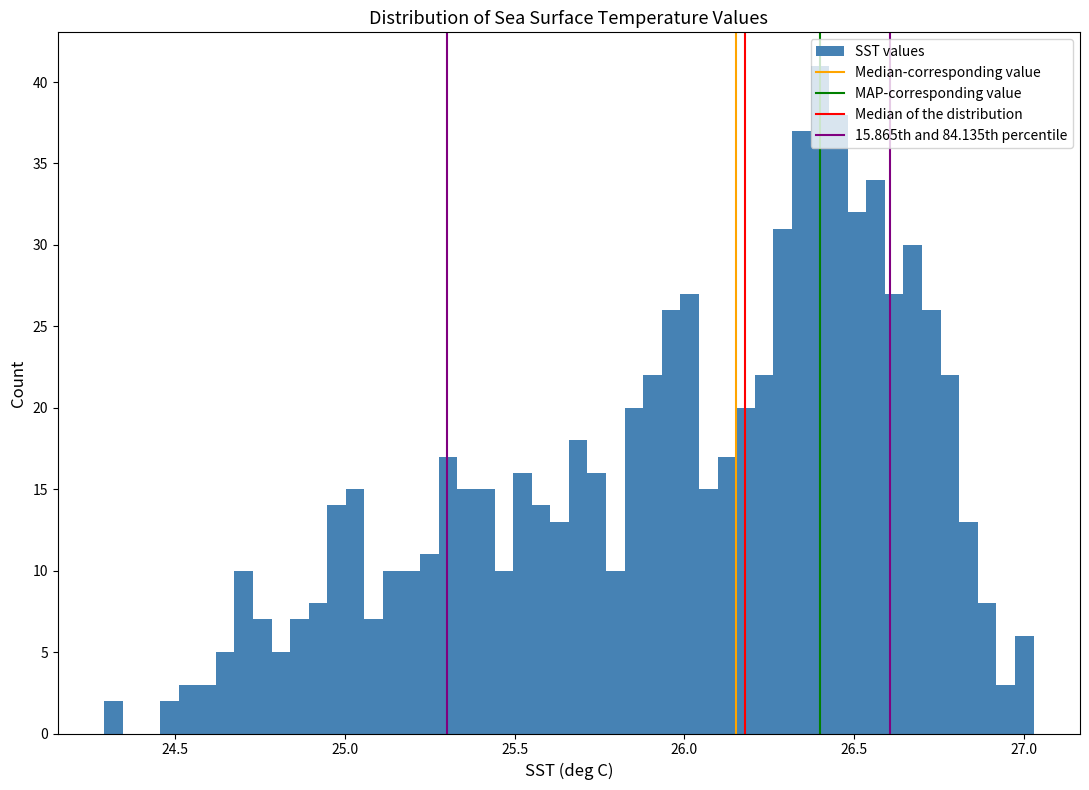

Read against the x-axis, roughly where is the centre of the tallest bar?

26.40